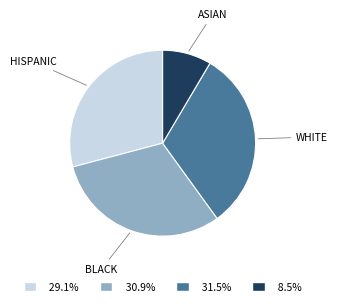

Is there a majority slice in this chart?

No